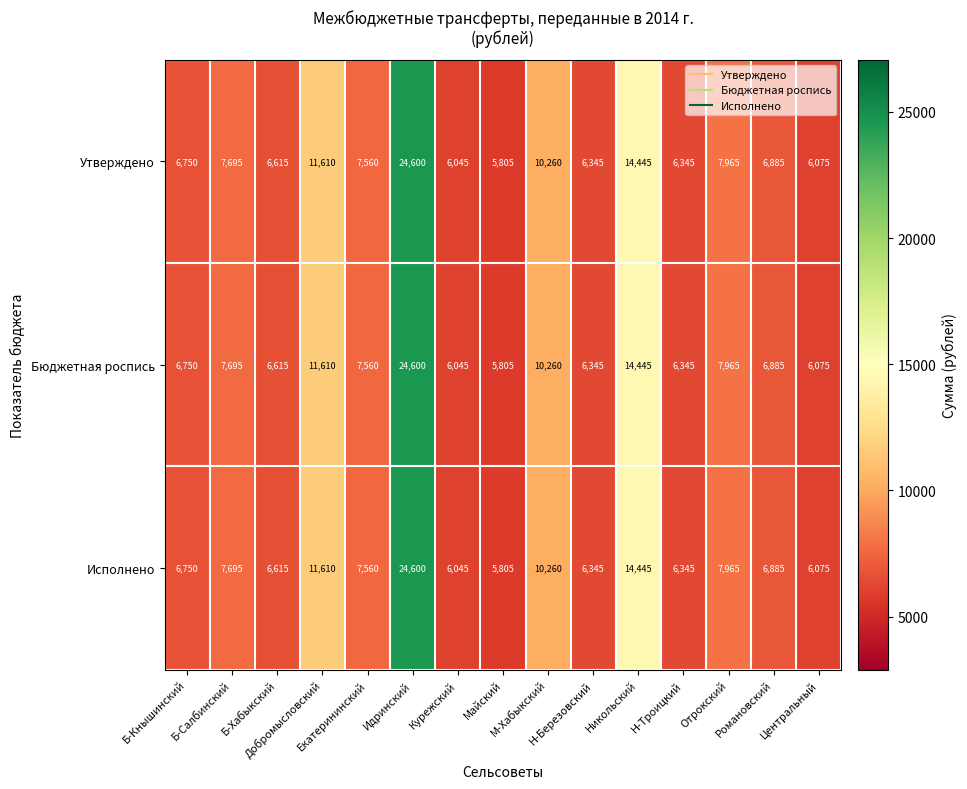

At how many categories does at least one series exceed 6313?

12